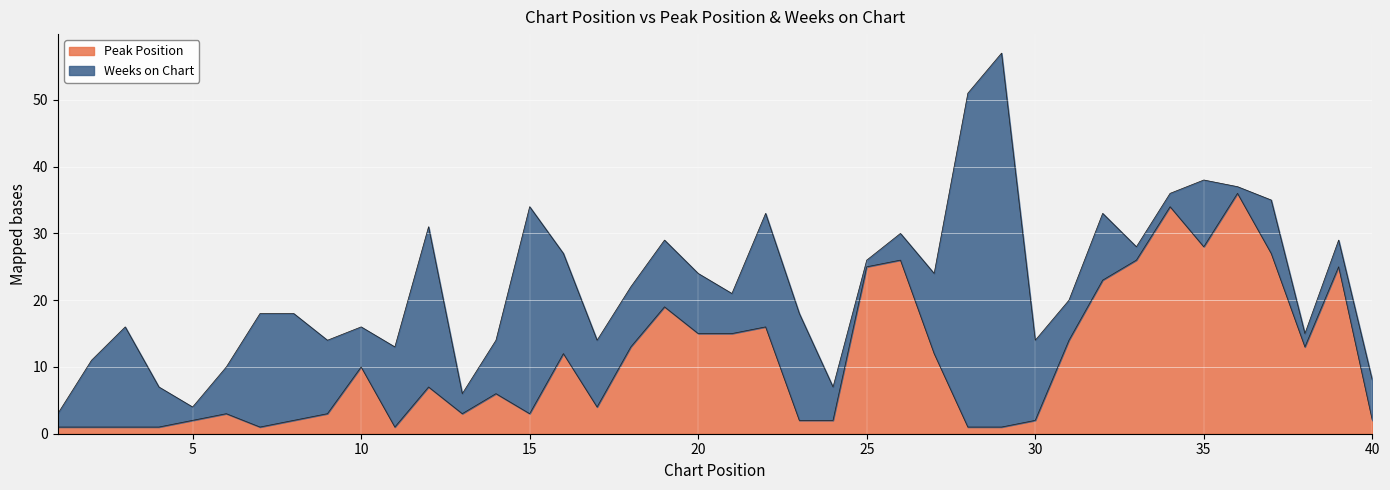

What is the value of the 10th point from the left?

10